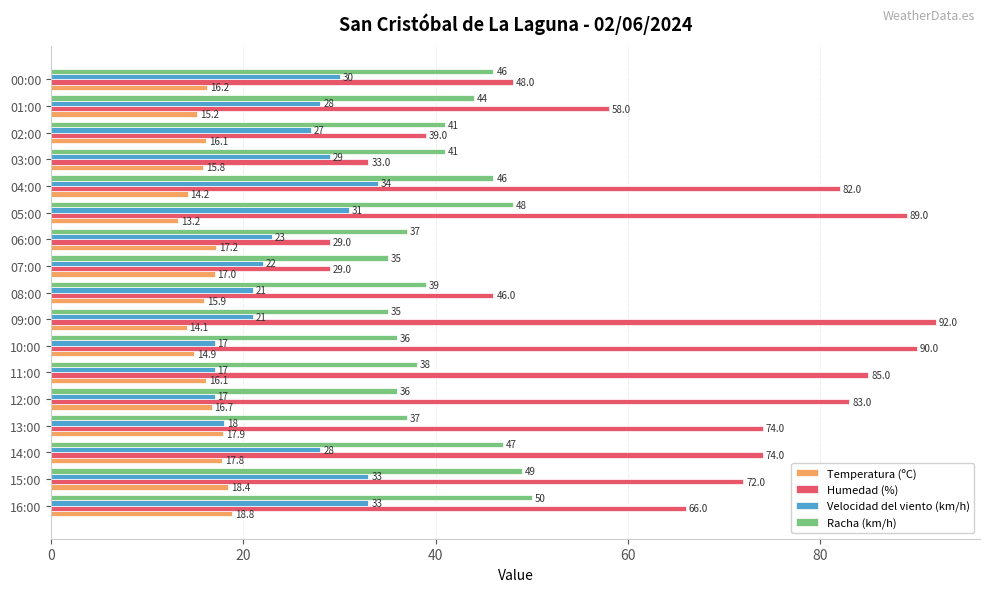

Where is Humedad (%) nearest to the value 60?

01:00